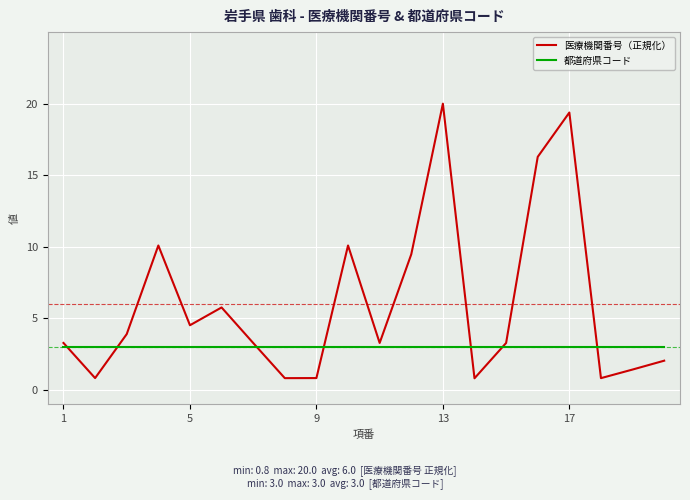

After their last crossing, which series has the higher values: 医療機関番号（正規化） or 都道府県コード?

都道府県コード